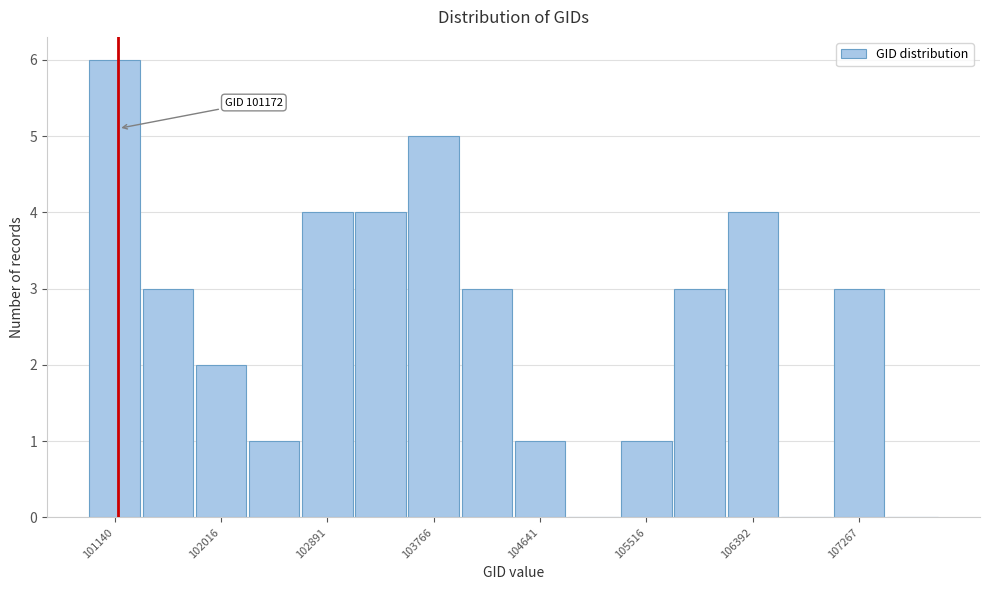

Which range on the x-axis has the tallest bar?

100900 to 101400